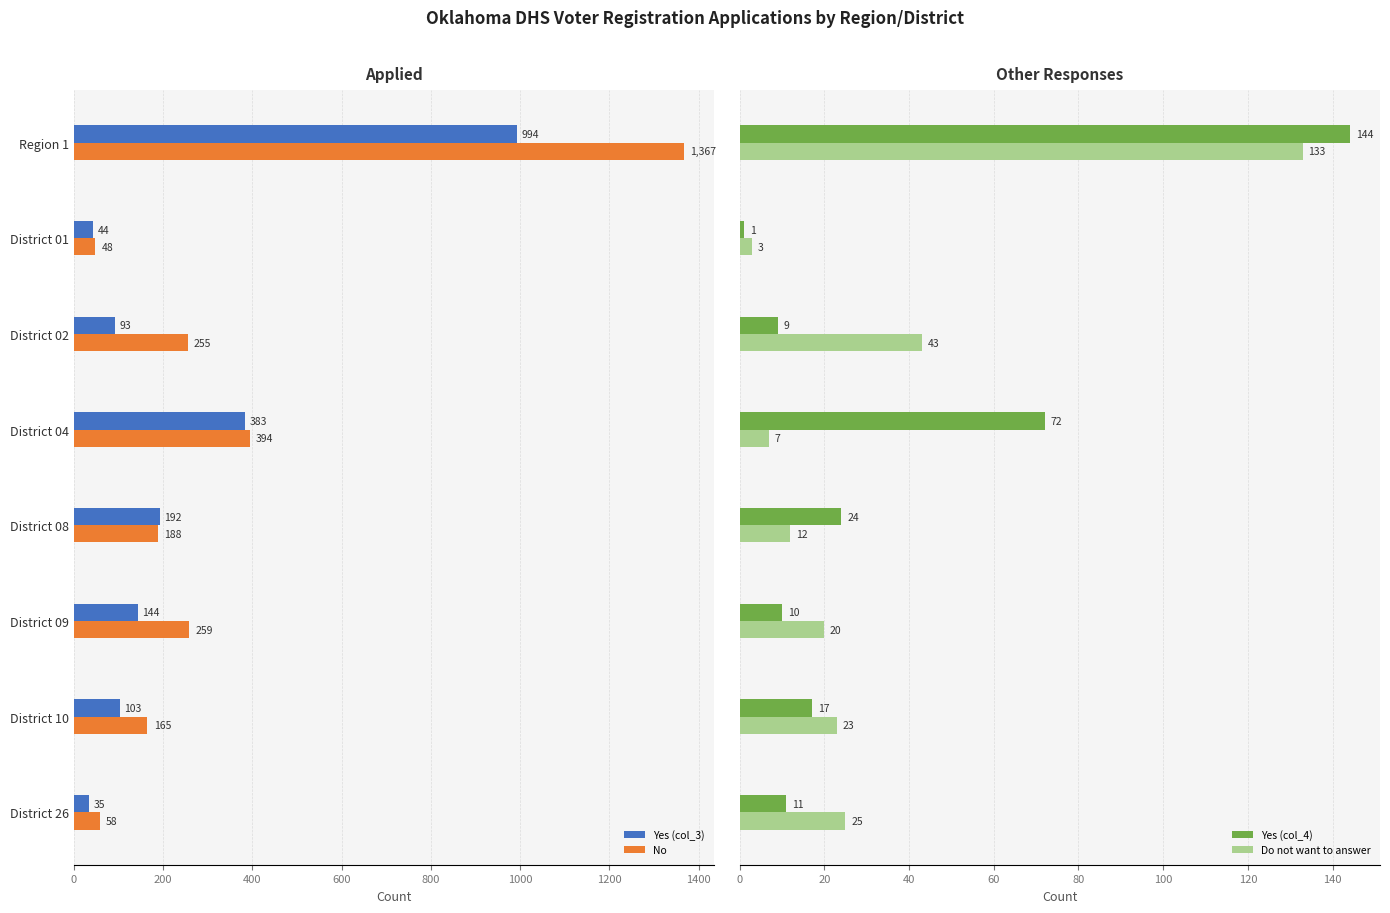

What is the difference between the maximum and second lowest values in the Yes (col_3) series?

950